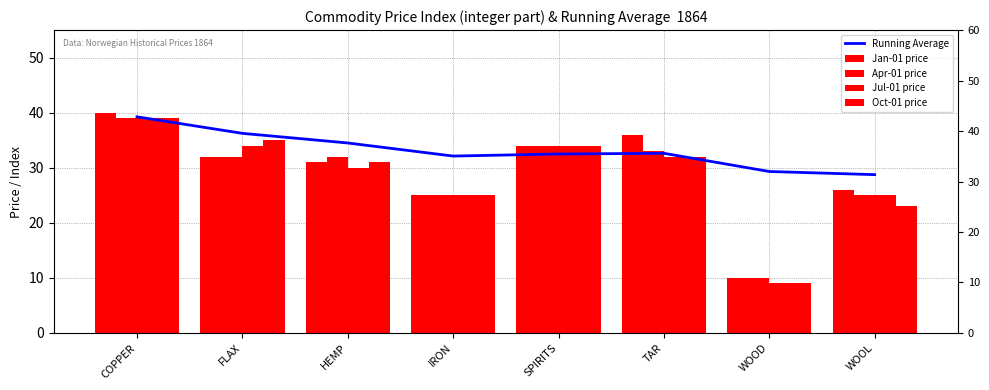

Which series has the largest range (max minus min)?

Jan-01 price